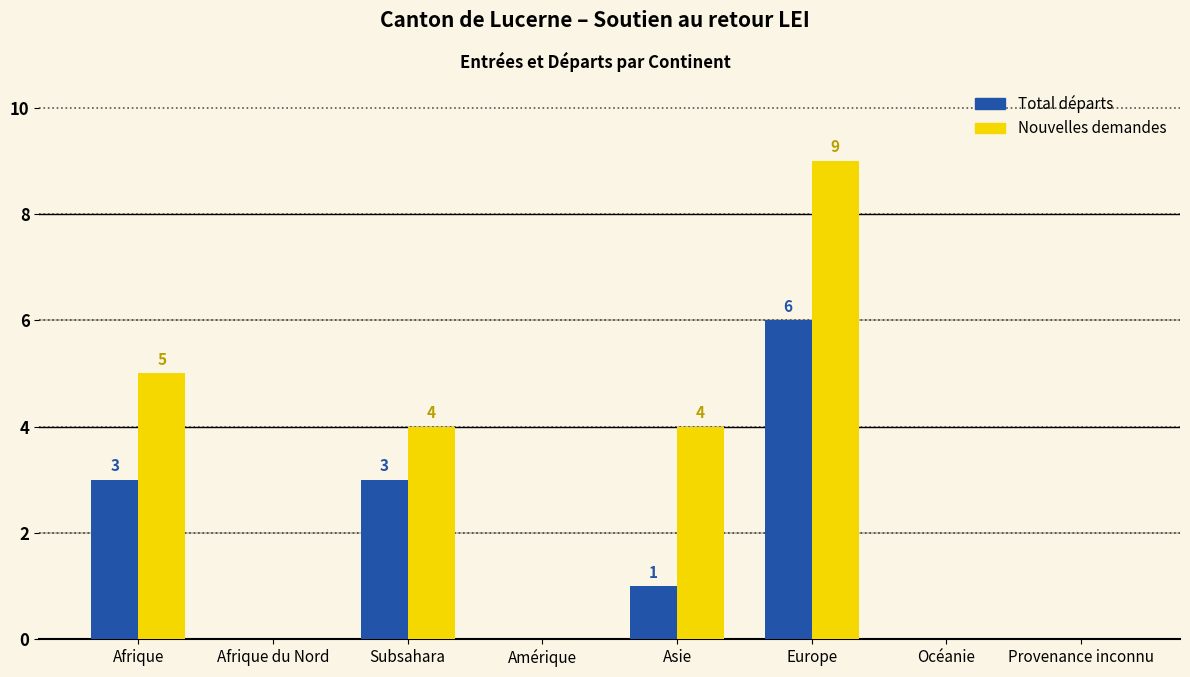

Are the bars grouped side by side (vs. stacked)?

Yes